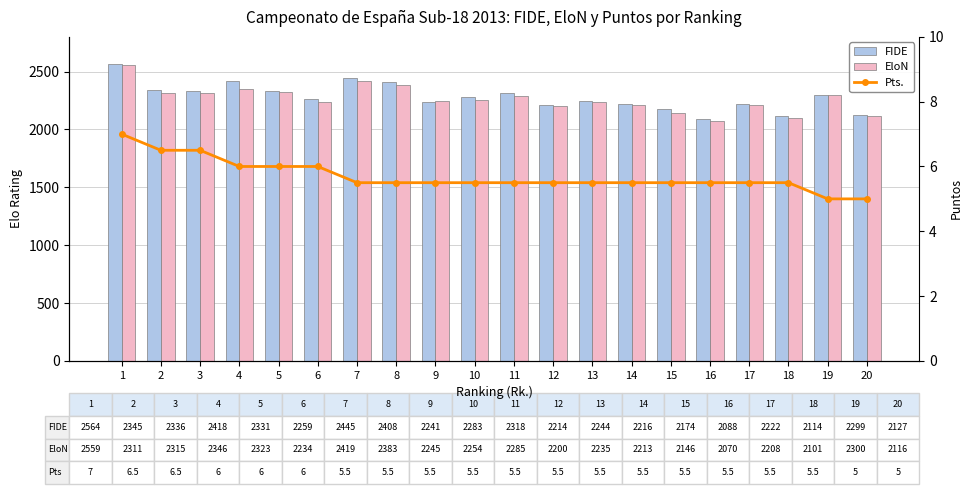

Rank the series by their maximum value, from lowest to highest.

Pts., EloN, FIDE